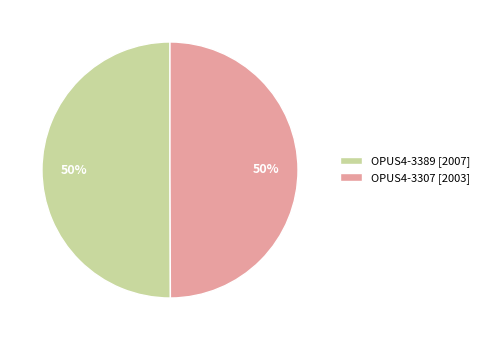

How many segments does this pie chart have?

2